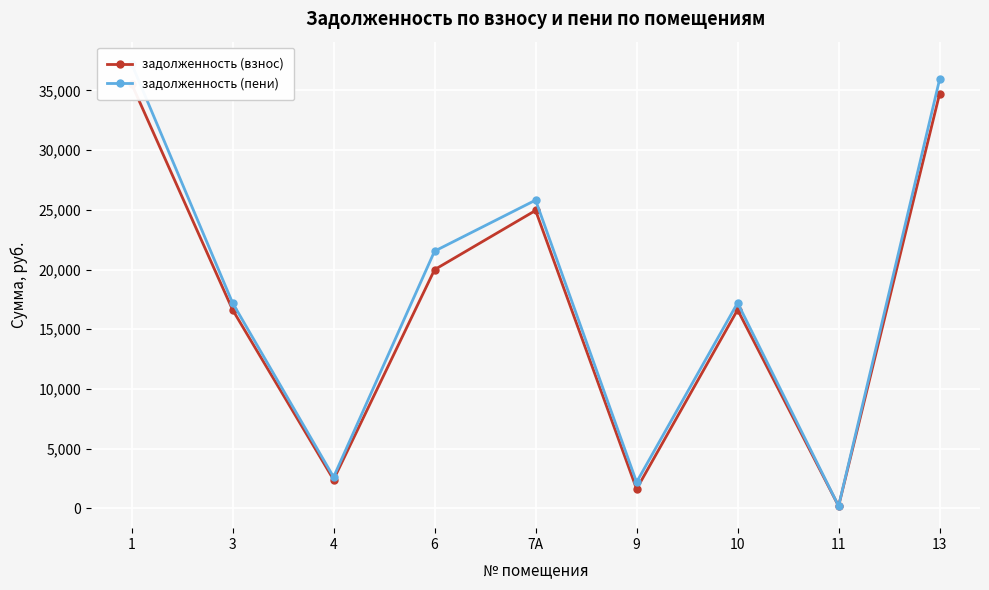

Does the chart display data point markers on the line(s)?

Yes